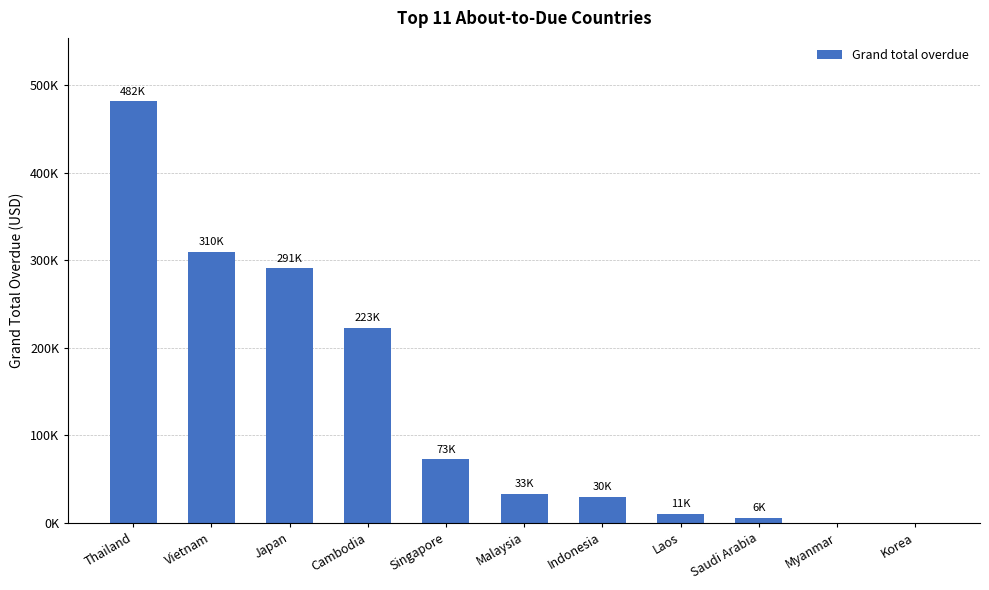

Reading left to right, transcribe all the data shown in this chart.

Thailand=481836.2	Vietnam=309946.5	Japan=290966.7	Cambodia=222952.8	Singapore=72592.4	Malaysia=33334.8	Indonesia=30080.2	Laos=10807.3	Saudi Arabia=5814.0	Myanmar=0.0	Korea=0.0